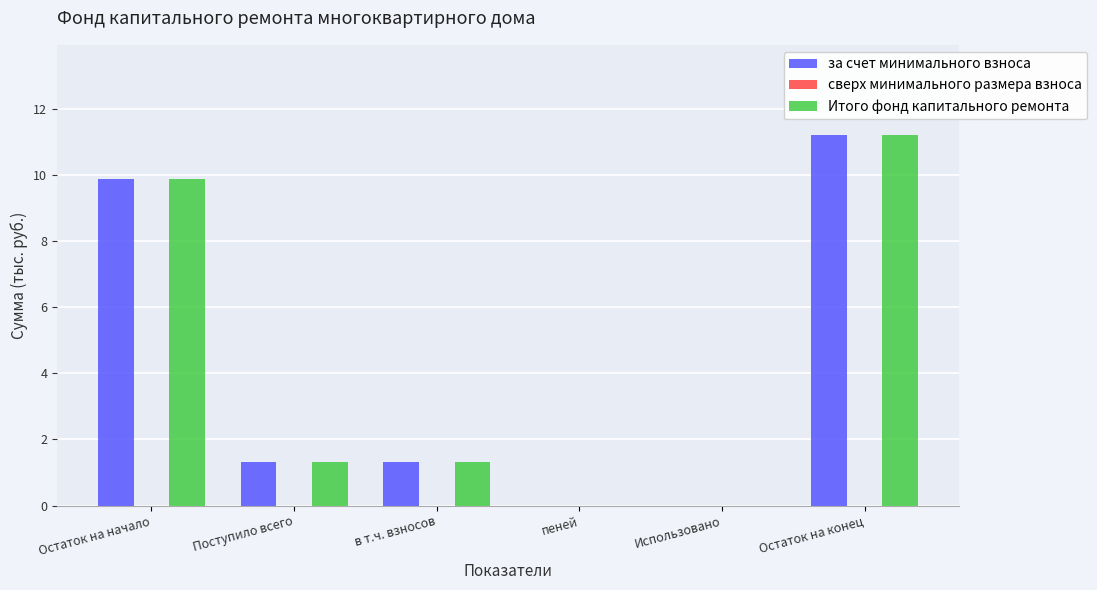

What is the sum of the Итого фонд капитального ремонта values at Поступило всего and Остаток на конец?

12.5